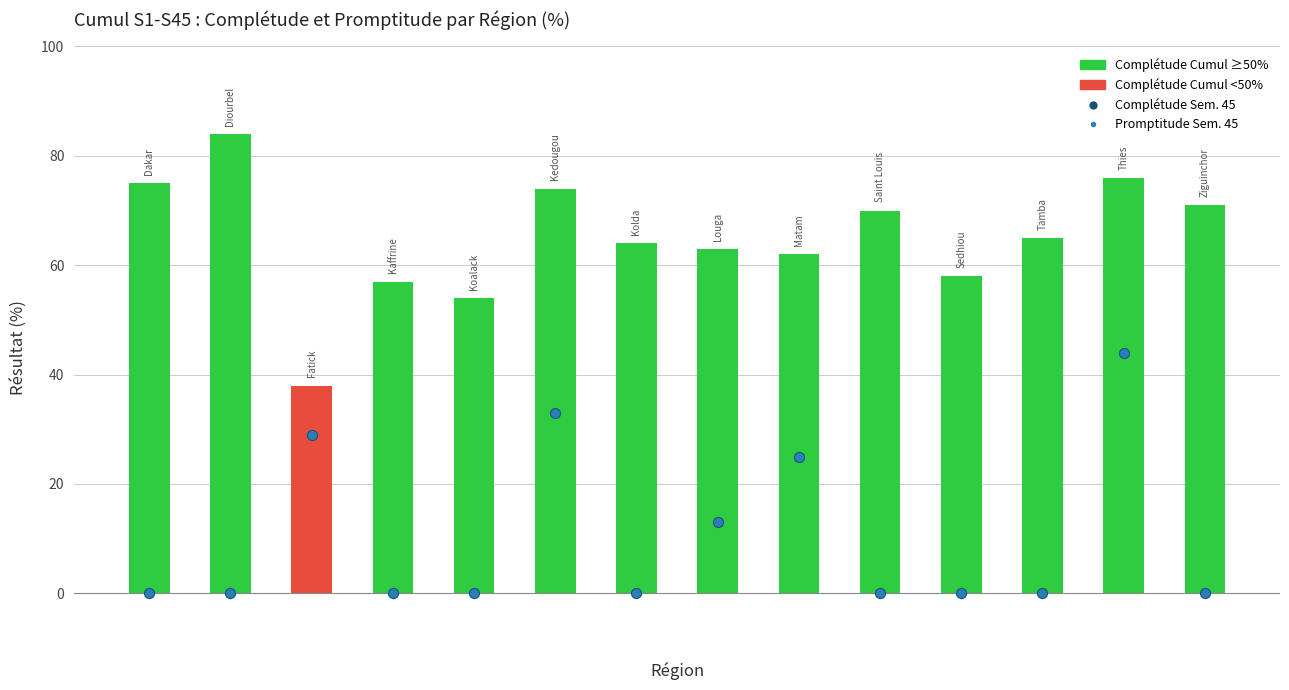

Which series contains the highest Y value?

Complétude Cumul